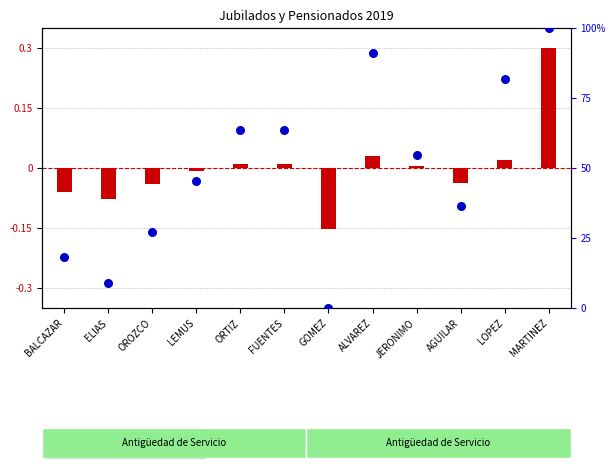

What is the change in value from ELIAS to LOPEZ?

+72.7